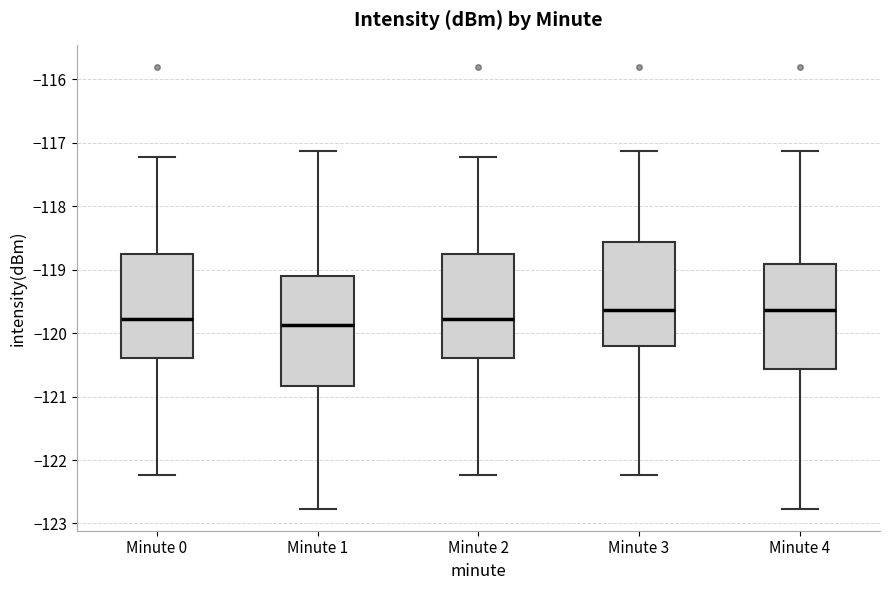

Reading left to right, transcribe this box plot: for each box, give where its median line is, the range the box spans, and where its two whiskers end, as read against the y-axis. The values are not printed on the chart, so give them approximately, as read against the axis.

Minute 0: median -119.8, box -120.4 to -118.8, whiskers -122.2 to -117.2
Minute 1: median -119.9, box -120.8 to -119.1, whiskers -122.8 to -117.1
Minute 2: median -119.8, box -120.4 to -118.8, whiskers -122.2 to -117.2
Minute 3: median -119.6, box -120.2 to -118.6, whiskers -122.2 to -117.1
Minute 4: median -119.6, box -120.6 to -118.9, whiskers -122.8 to -117.1